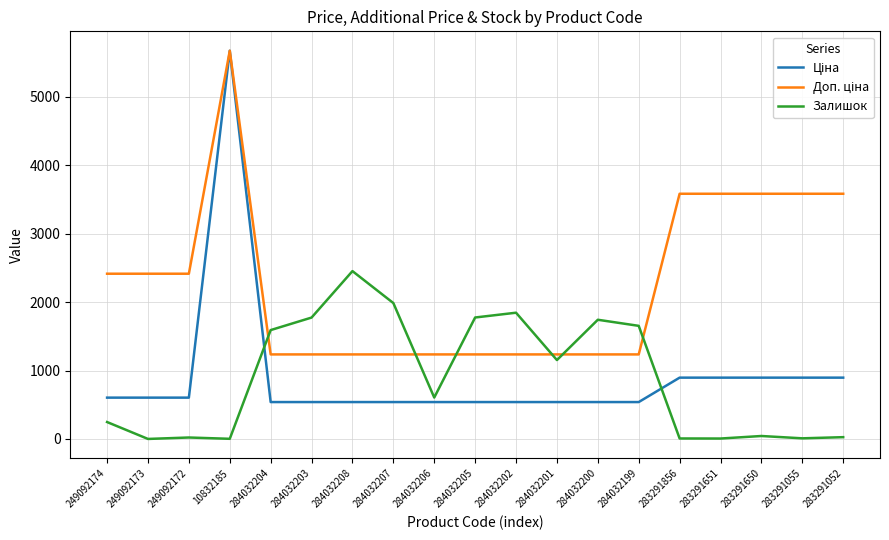

What is the difference between the highest and lowest values at 284032204?

1052.0